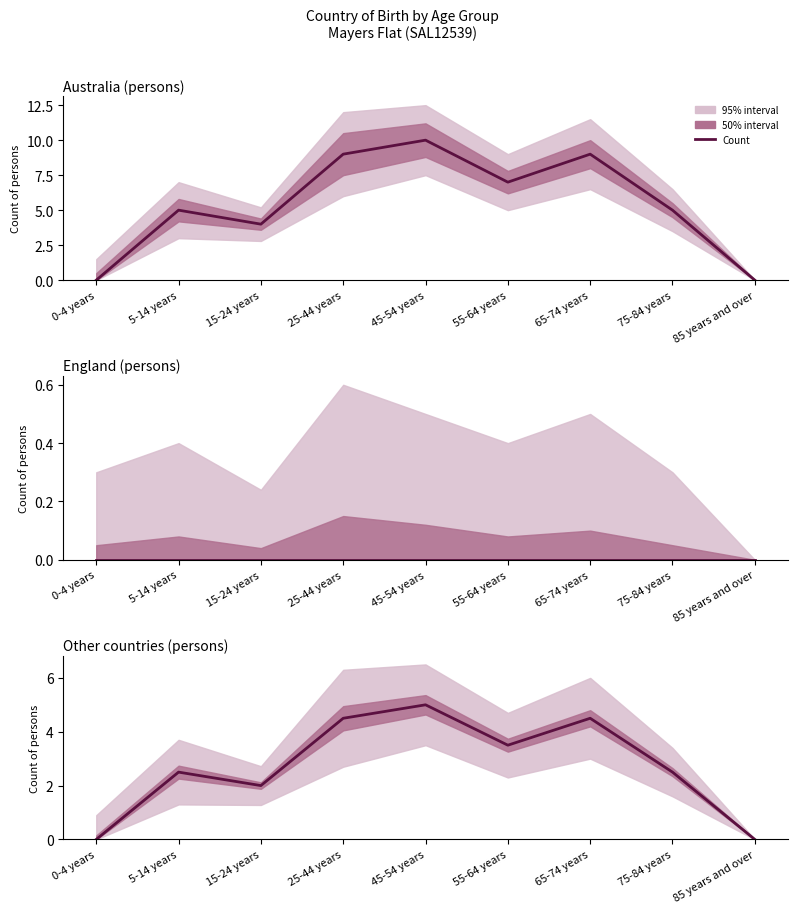

Reading right to left, what are all the values shown in this chart?

85 years and over=0.0	75-84 years=2.5	65-74 years=4.5	55-64 years=3.5	45-54 years=5.0	25-44 years=4.5	15-24 years=2.0	5-14 years=2.5	0-4 years=0.0